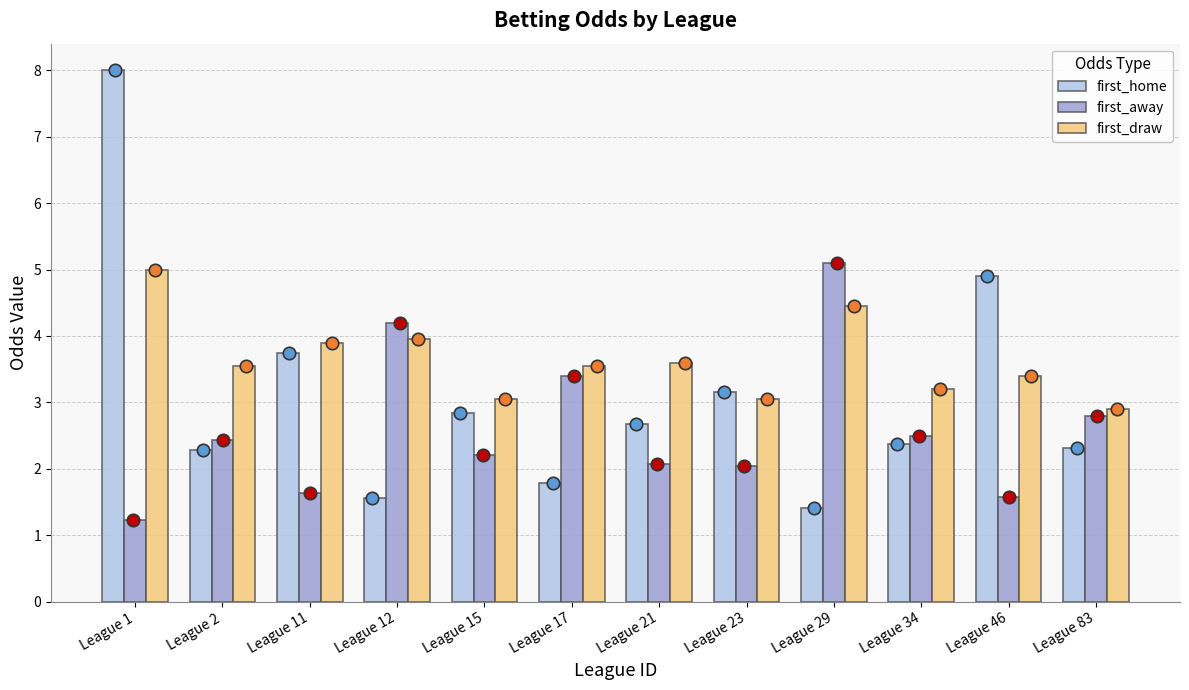

At how many categories does at least one series exceed 4?

4